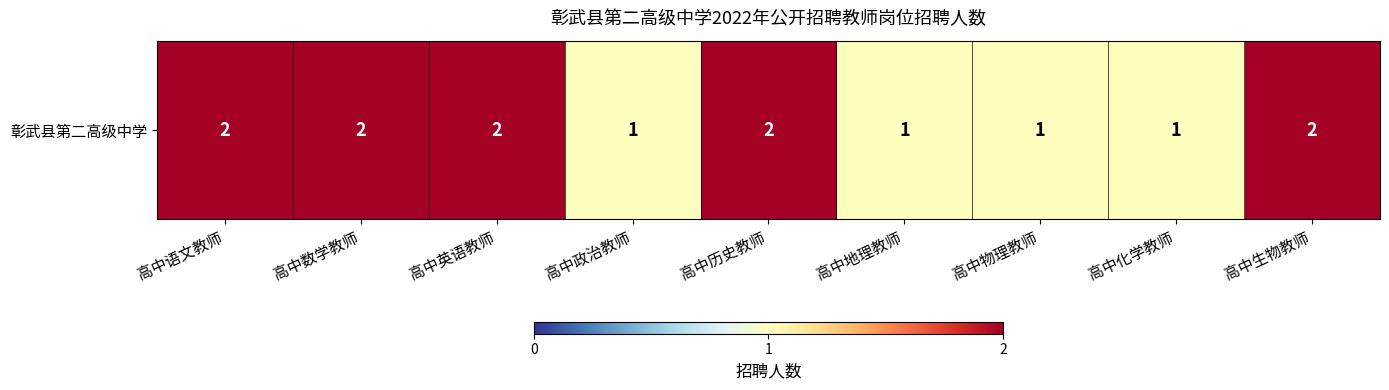

At which category does the chart reach its peak across all series?

高中语文教师